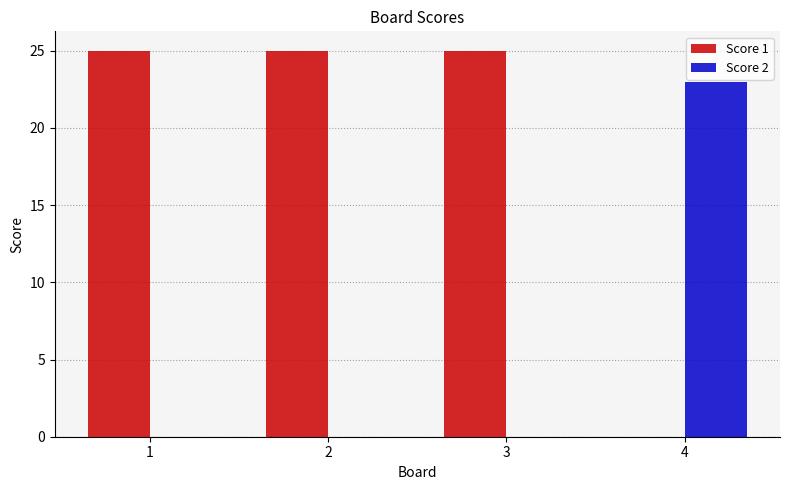

What value does the Score 1 series have at 1?

25